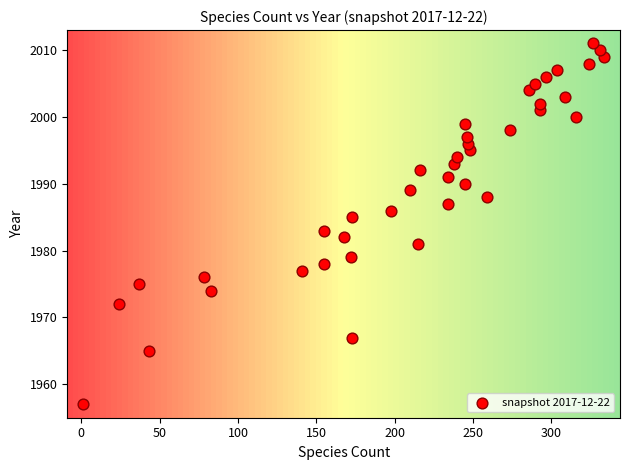

What is the range of Y values (max minus min)?

54